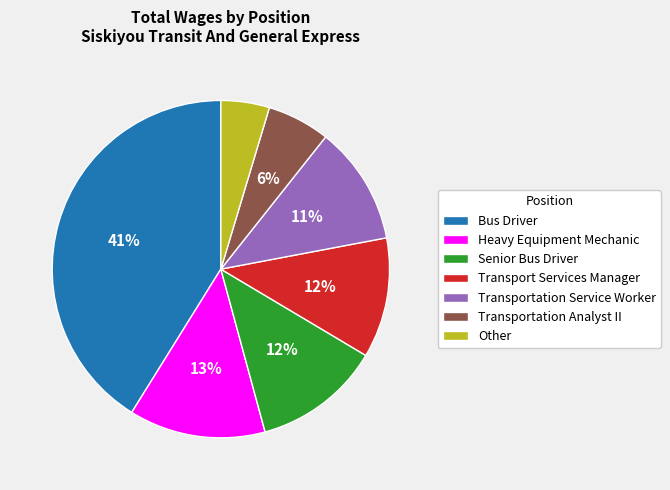

How many segments does this pie chart have?

7